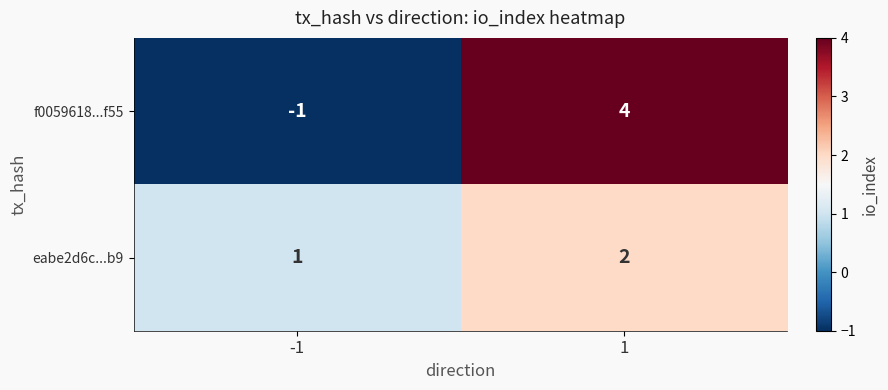

How many values in the f0059618...f55 series are below 4?

1